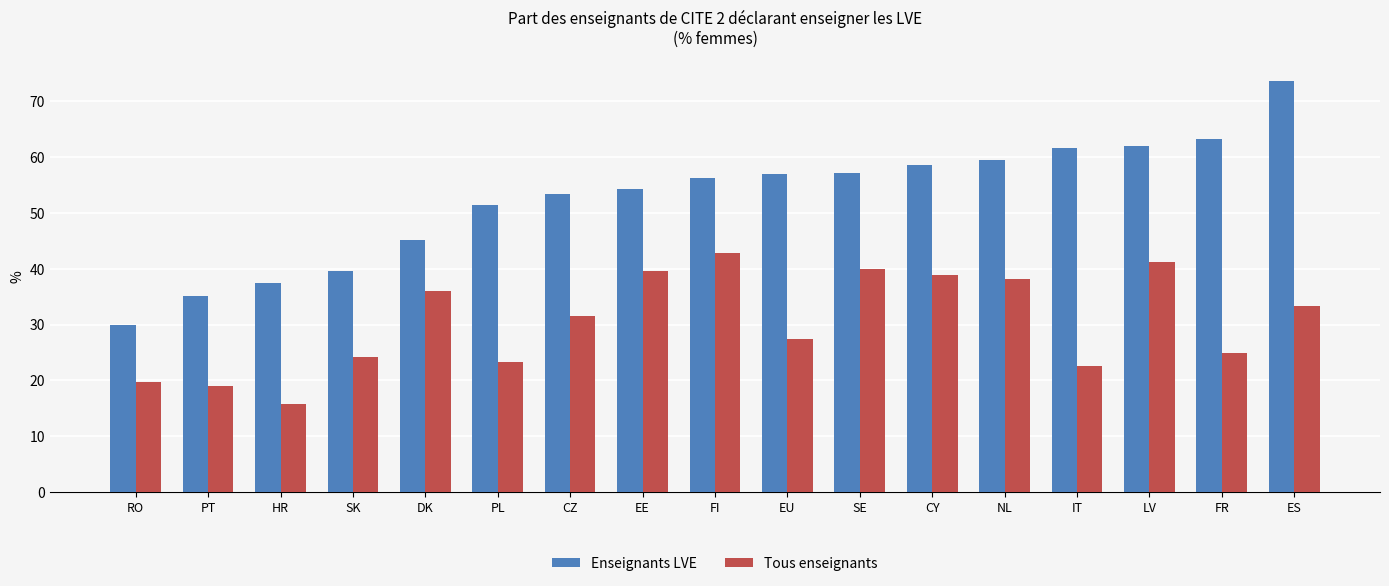

What is the approximate value of Tous enseignants at FI?

42.9